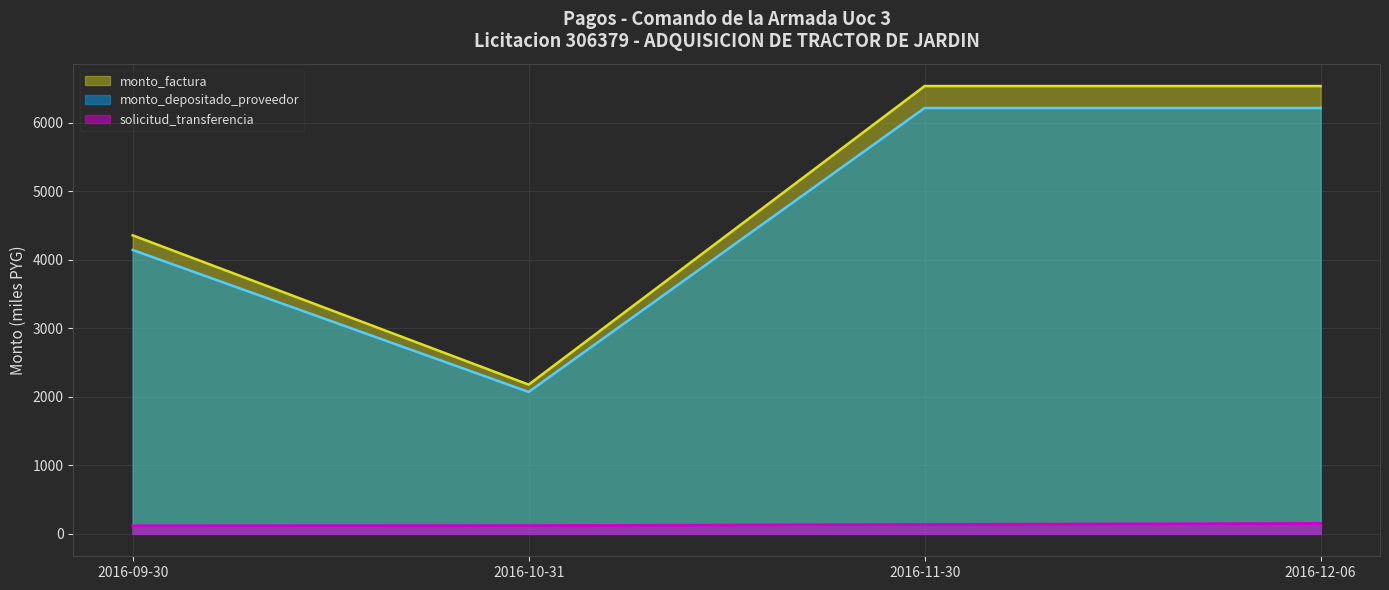

List the labels in order of monto_depositado_proveedor value, largest first.

2016-11-30, 2016-12-06, 2016-09-30, 2016-10-31